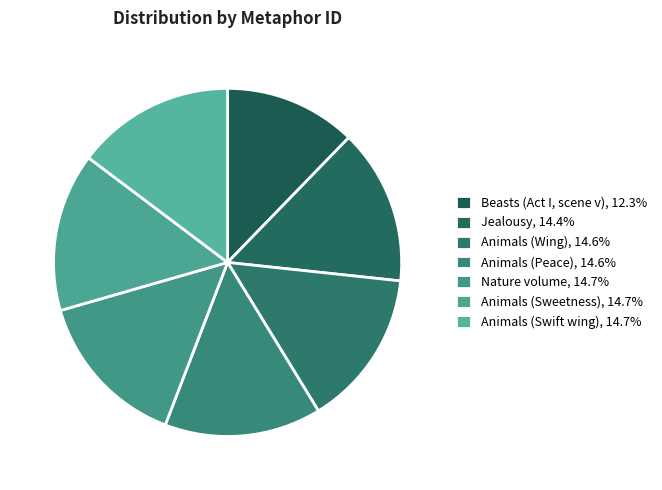

Does Animals (Wing) represent more than half of the total?

No